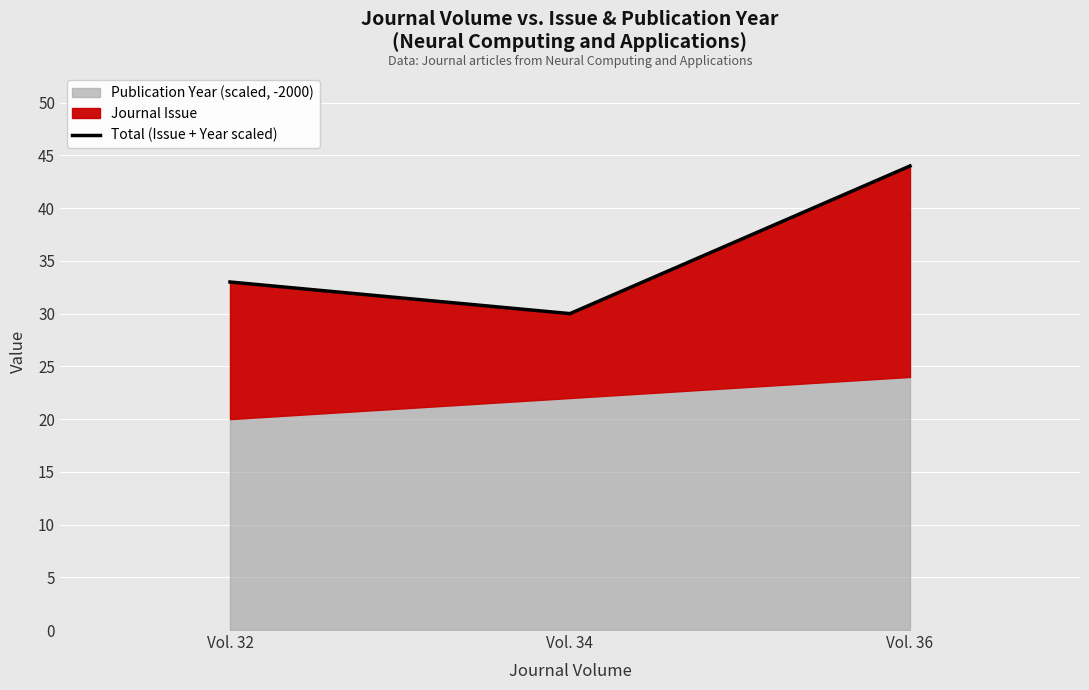

Which category has the highest value across all series?

Vol. 36